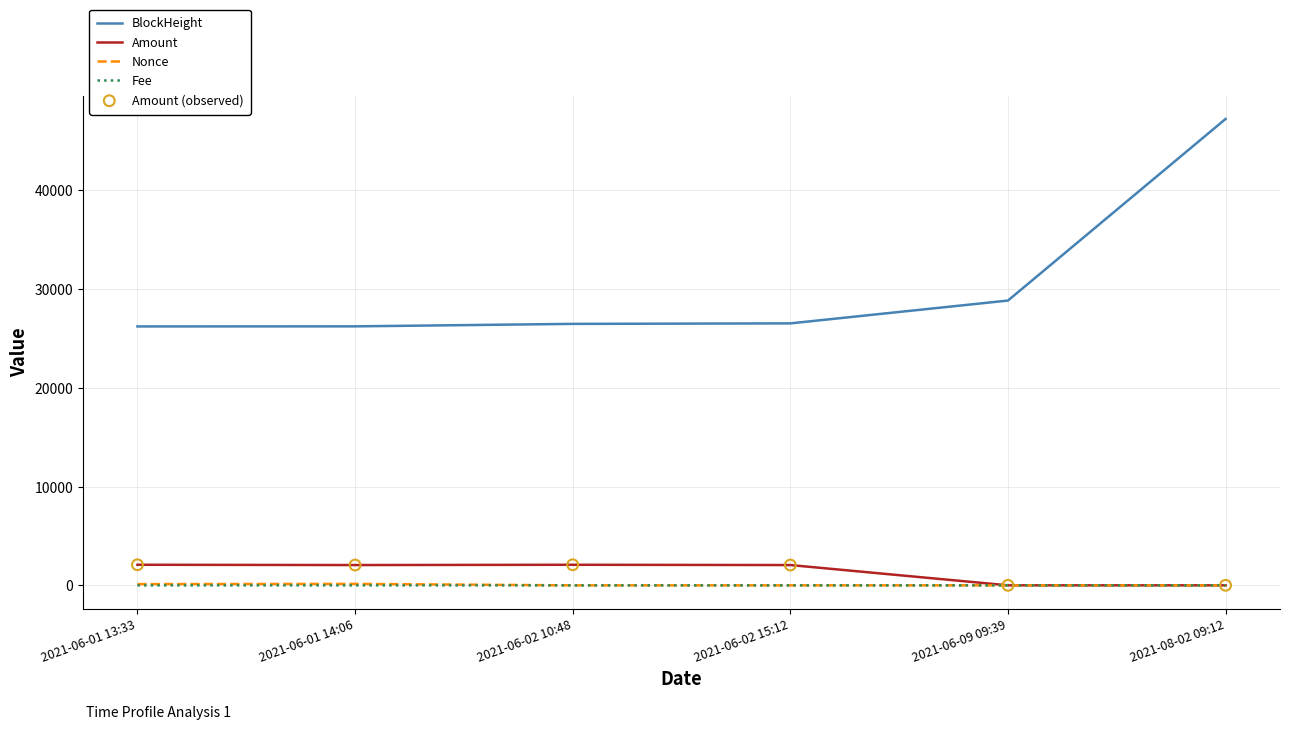

At which category is the sum across all series the highest?

2021-08-02 09:12